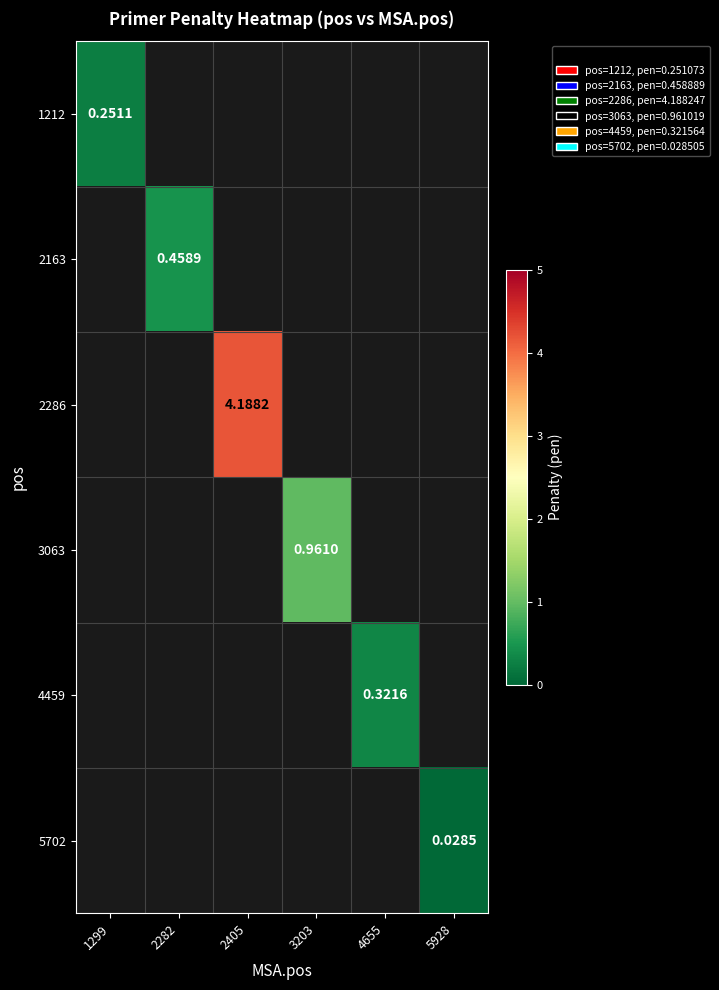

Between 2282 and 2405, which series saw the biggest shift?

2286